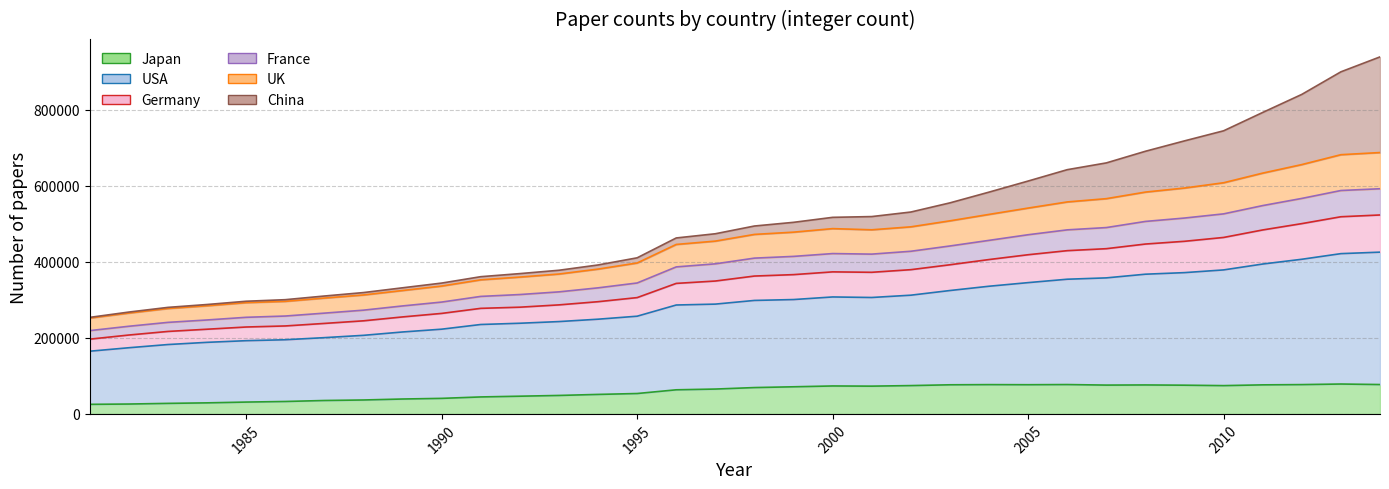

List the labels in order of UK value, smallest first.

1981, 1982, 1983, 1984, 1985, 1986, 1987, 1988, 1989, 1990, 1991, 1992, 1993, 1994, 1995, 1996, 1997, 1998, 1999, 2001, 2000, 2002, 2003, 2004, 2005, 2006, 2007, 2008, 2009, 2010, 2011, 2012, 2013, 2014